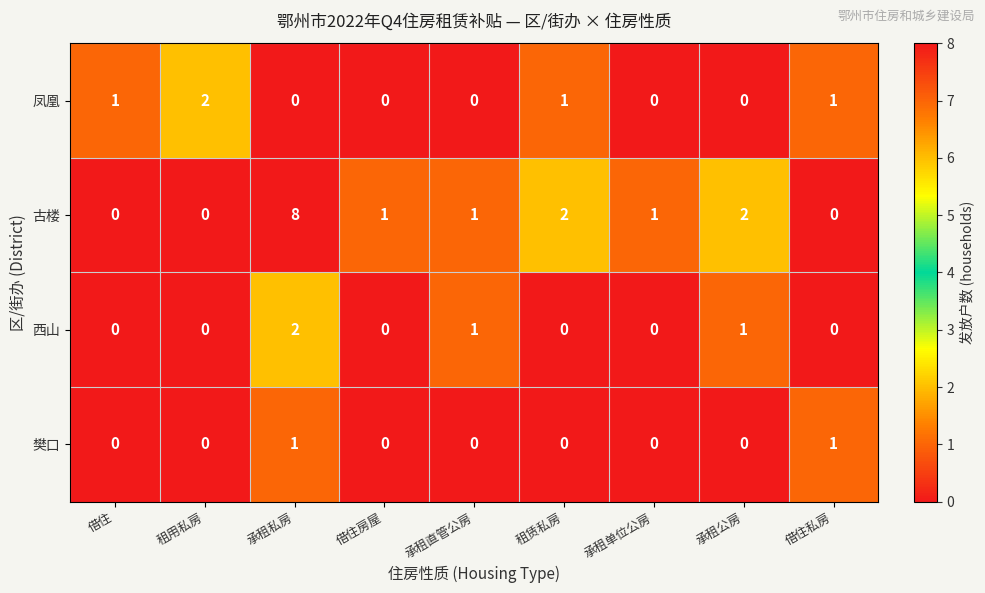

Which series has the widest spread of values?

古楼